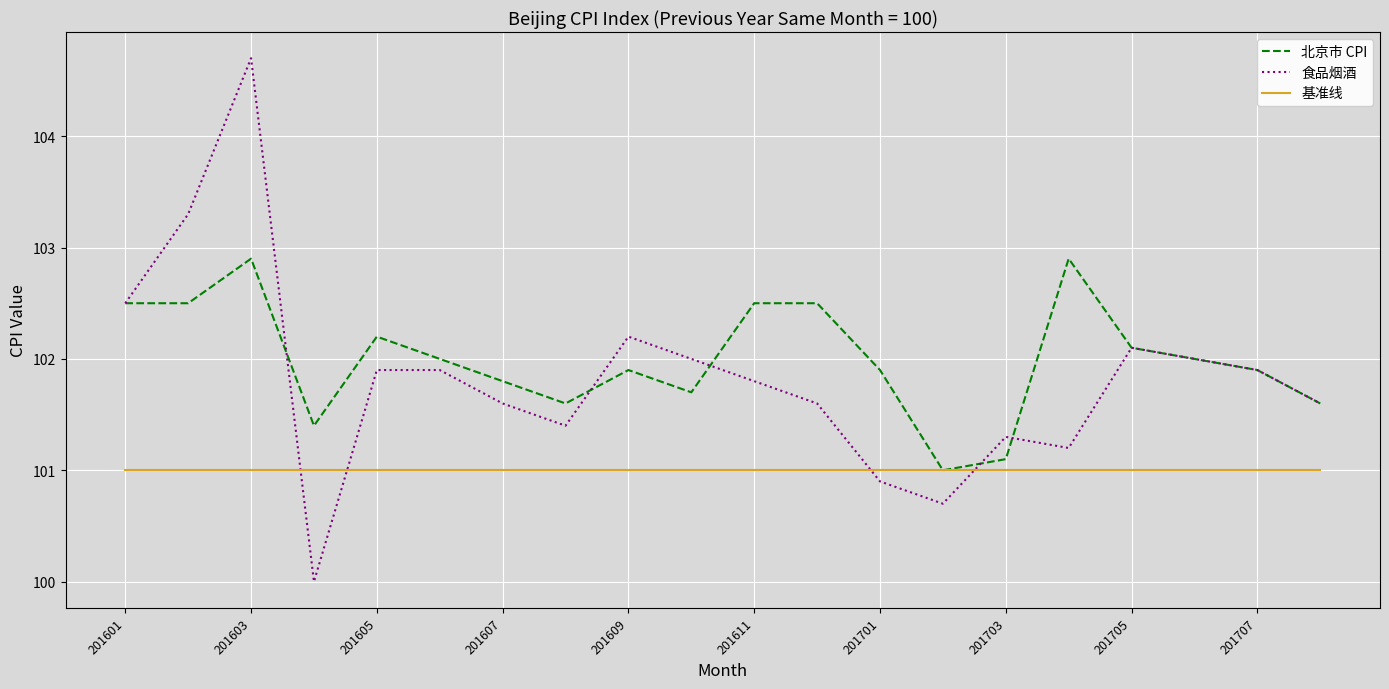

Rank the series by their maximum value, from lowest to highest.

基准线, 北京市 CPI, 食品烟酒